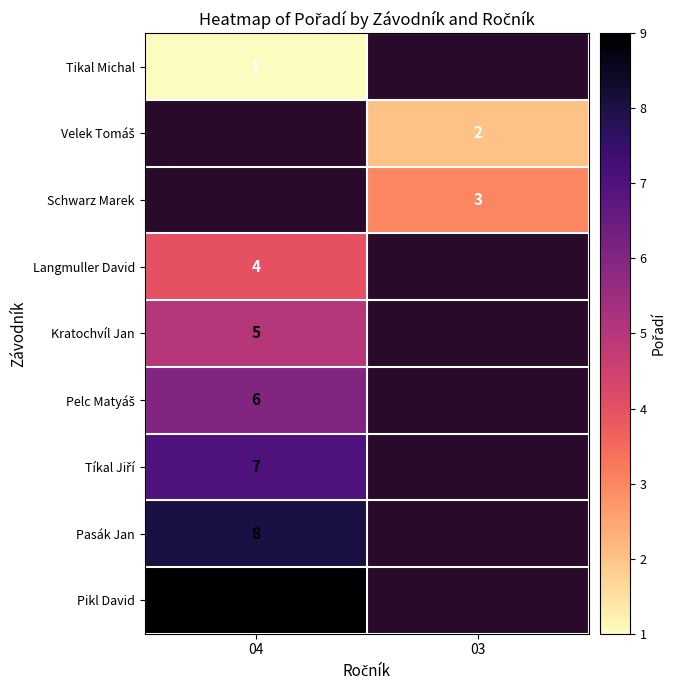

The Pasák Jan series shows 8 at 04. True or false?

True